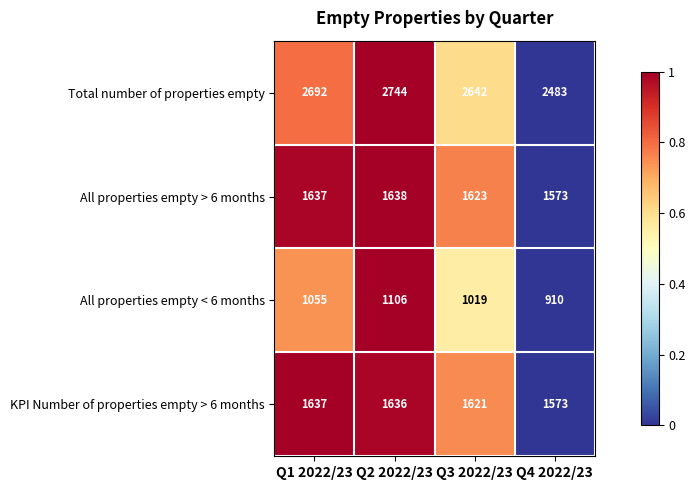

How many data points in All properties empty < 6 months are less than 1055?

2